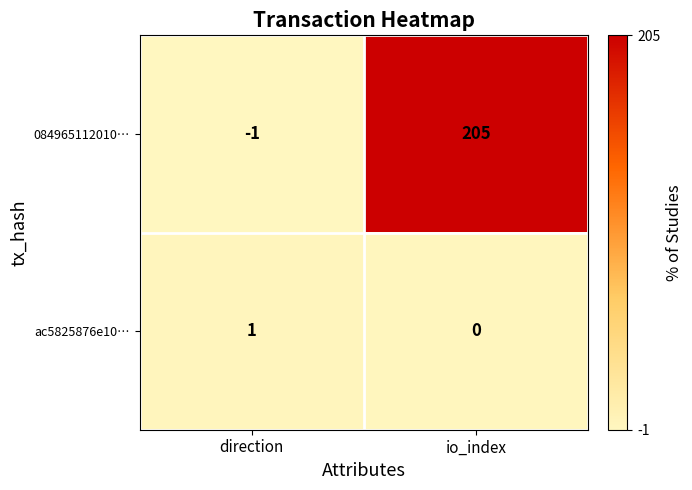

List the series in order of their peak value, lowest first.

ac5825876e10…, 084965112010…